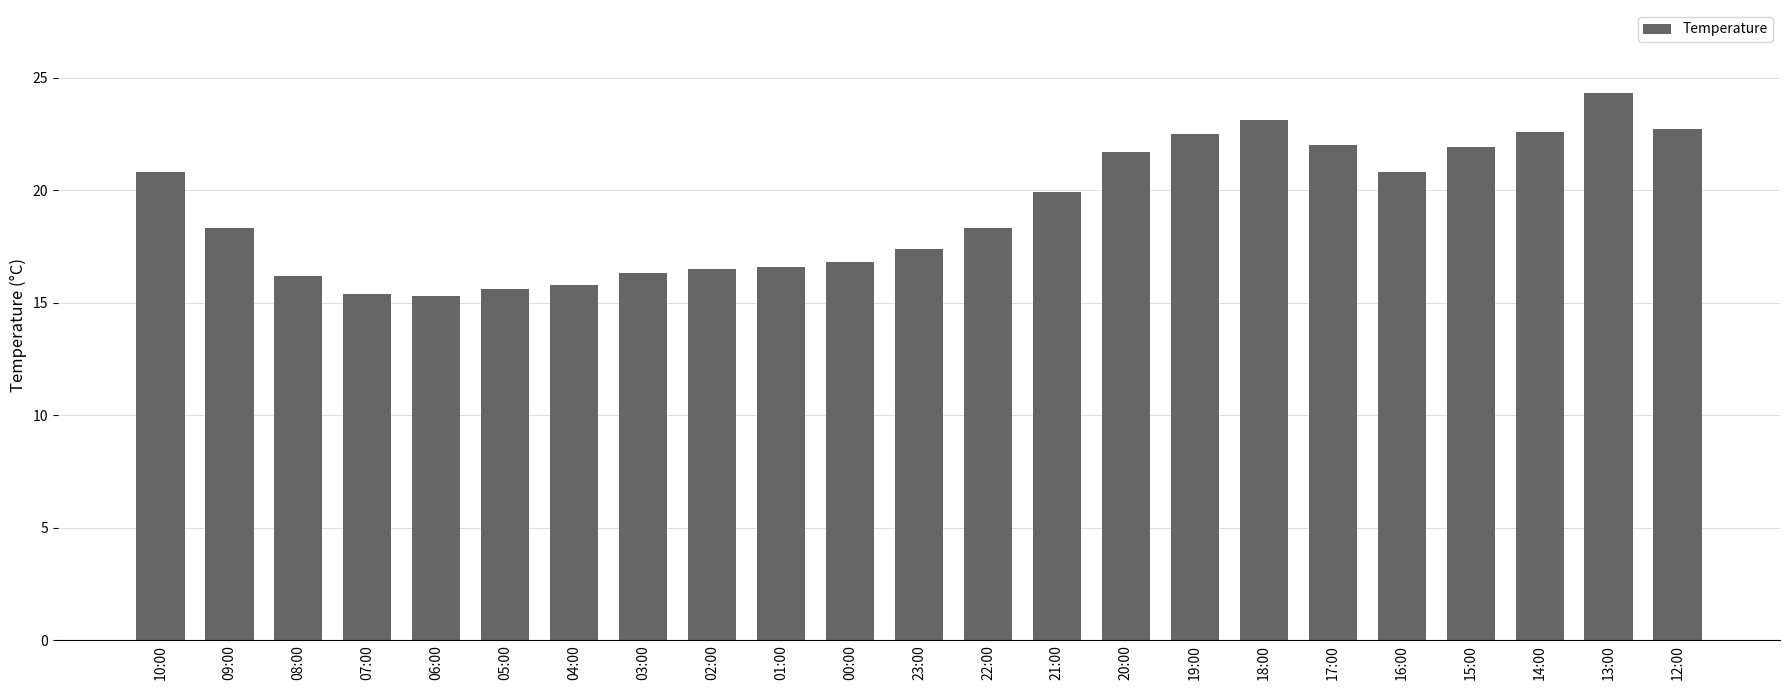

Are the bars horizontal?

No